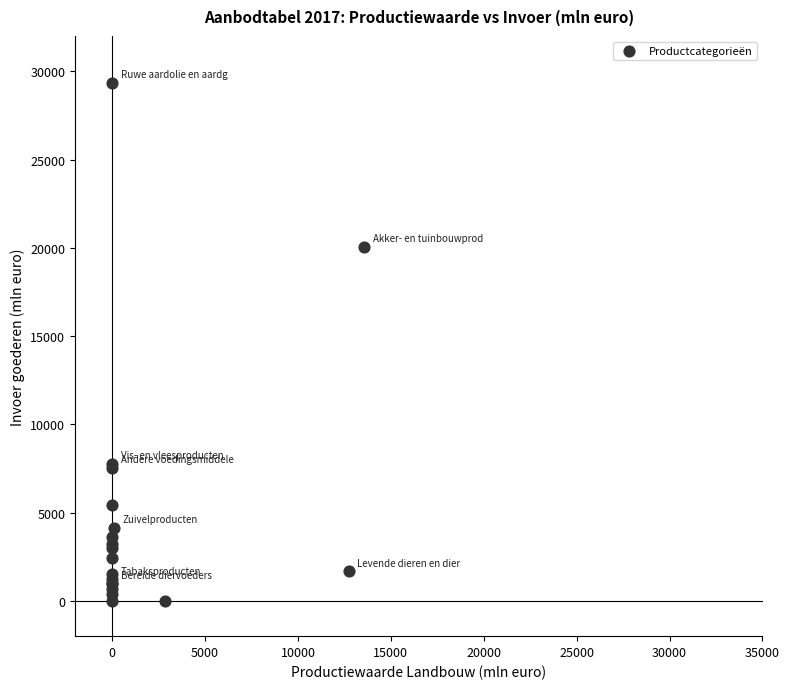

What Y value in the scatter plot is closest to 14681?

20064